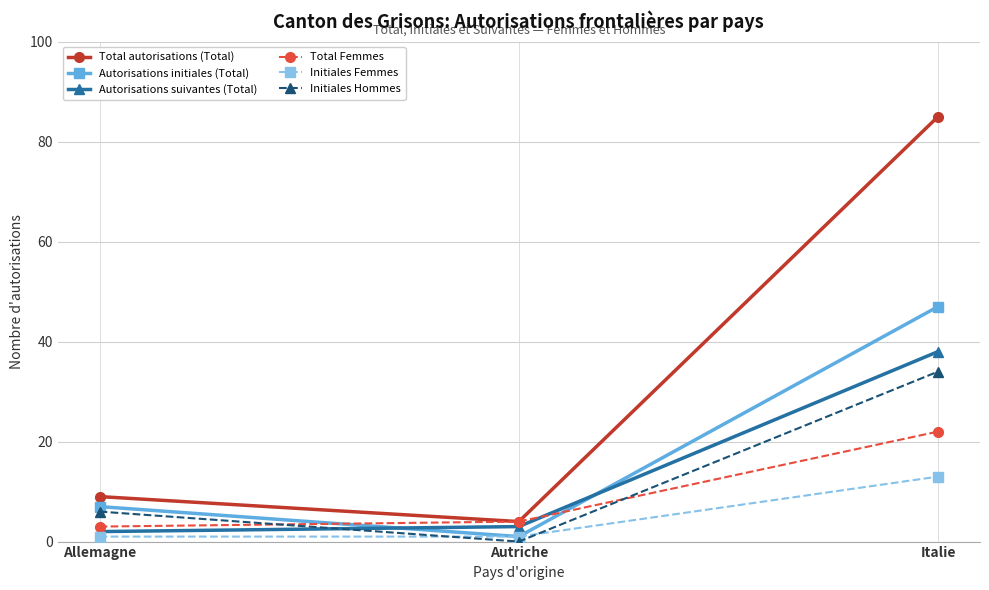

What is the difference between the highest and lowest values at Italie?

72